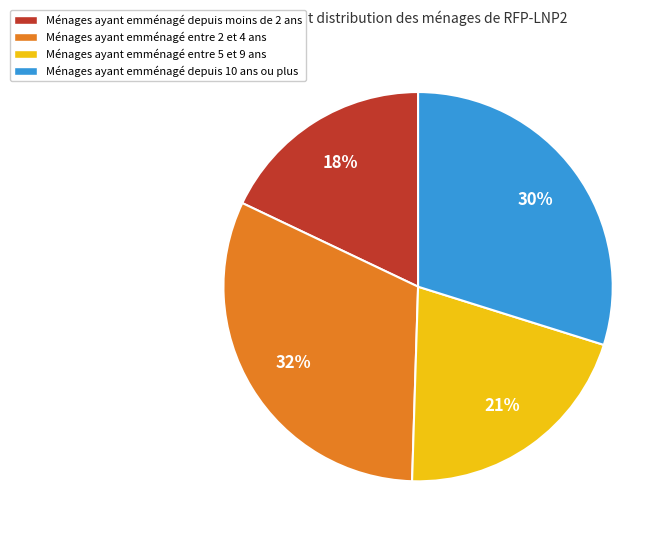

To the nearest percent, what portion does Ménages ayant emménagé entre 5 et 9 ans represent?

21%